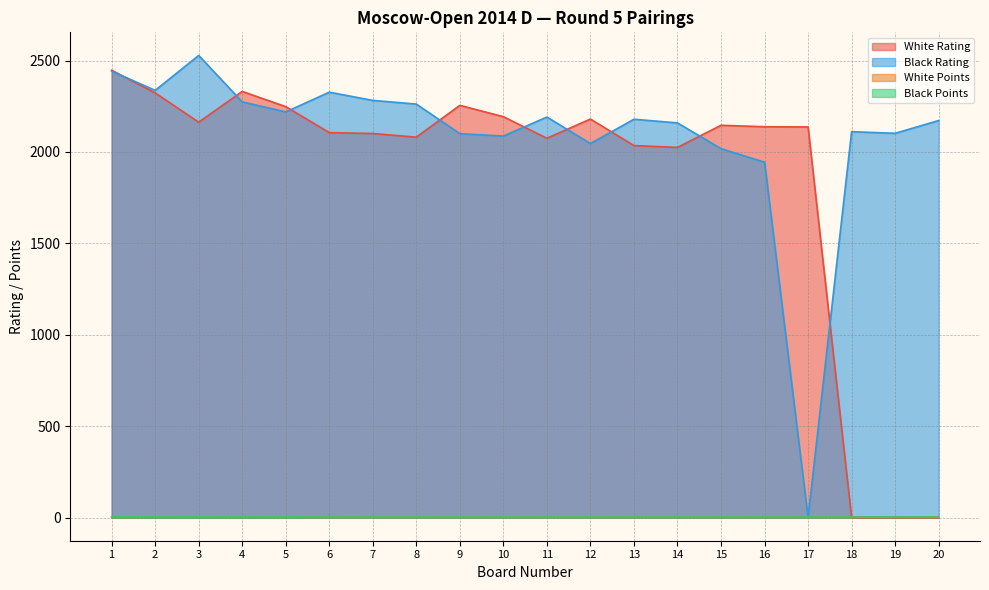

Reading left to right, list all the values displayed in this chart.

White Rating: 2447.0	2323.0	2163.0	2331.0	2248.0	2106.0	2101.0	2081.0	2255.0	2193.0	2075.0	2180.0	2035.0	2025.0	2146.0	2138.0	2137.0	0.0	0.0	0.0
Black Rating: 2442.0	2337.0	2528.0	2274.0	2219.0	2327.0	2282.0	2262.0	2100.0	2087.0	2191.0	2046.0	2179.0	2159.0	2018.0	1944.0	0.0	2111.0	2102.0	2172.0
White Points: 4.0	4.0	3.5	3.5	3.5	3.5	3.0	3.0	3.0	3.0	3.0	3.0	3.0	3.0	3.0	3.0	3.0	3.0	3.0	3.0
Black Points: 4.0	3.5	3.5	3.5	3.5	3.0	3.0	3.0	3.0	3.0	3.0	3.0	3.0	3.0	3.0	3.0	3.0	3.0	3.0	2.5